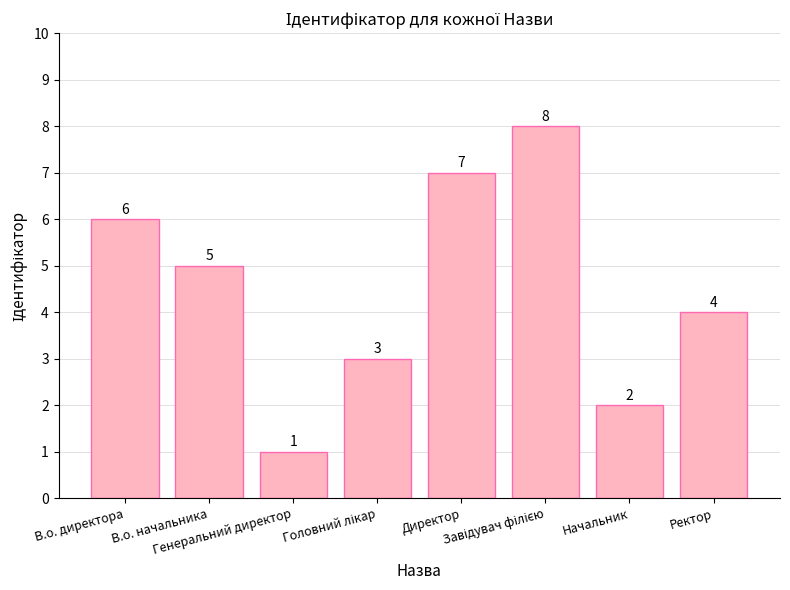

What is the value of the 2nd bar from the left?

5